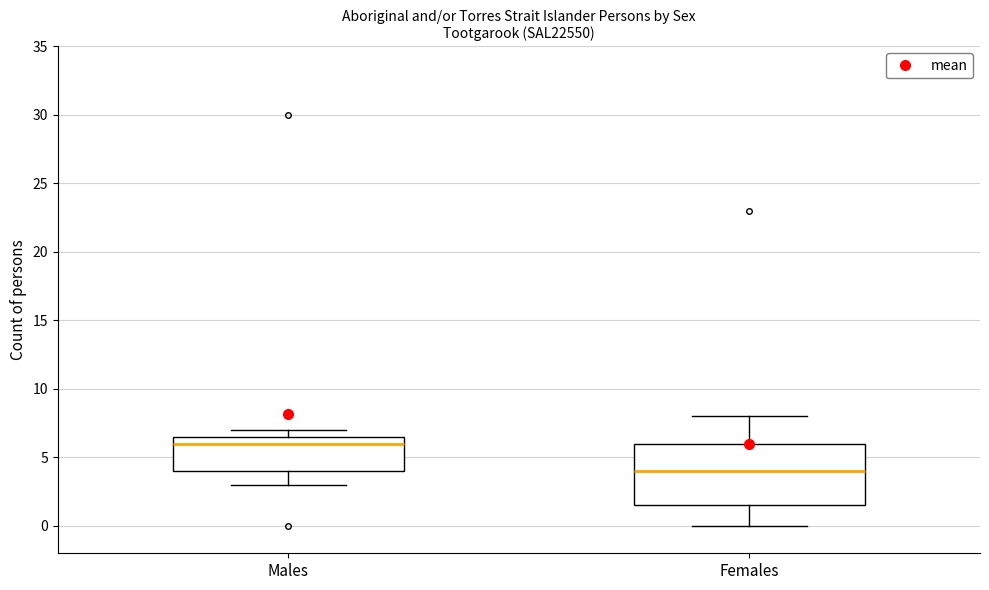

Which box's median line is the highest?

Males